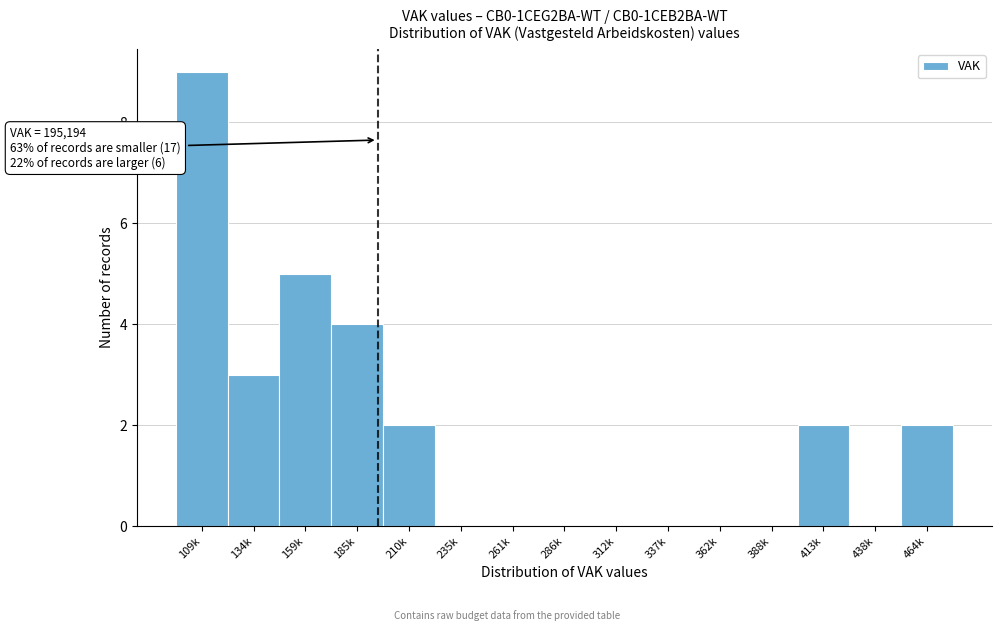

Between 464k and 109k, which is larger?

109k